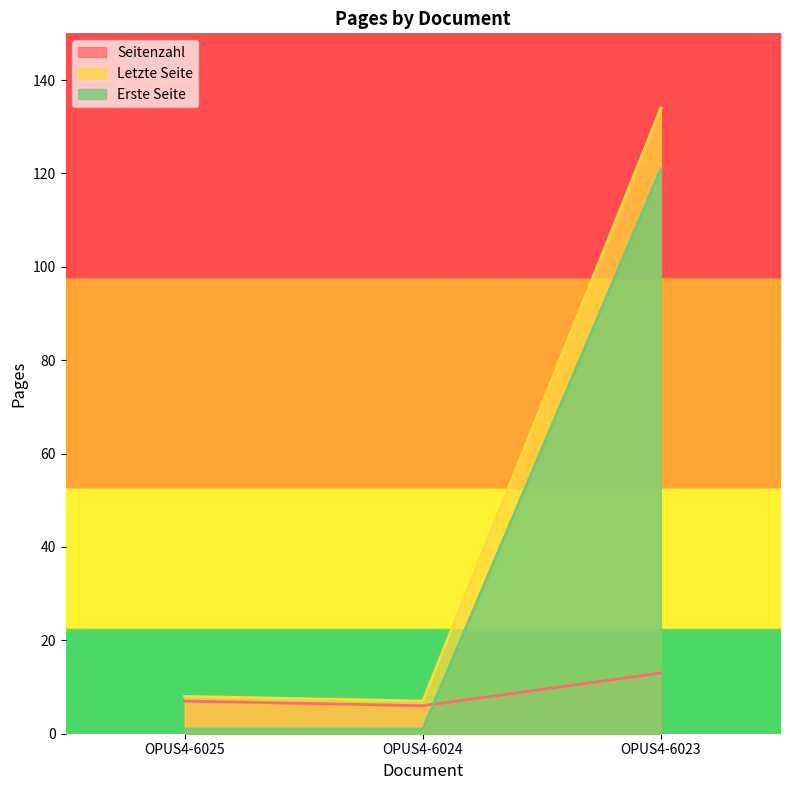

The value of Seitenzahl at OPUS4-6024 is 4. True or false?

False